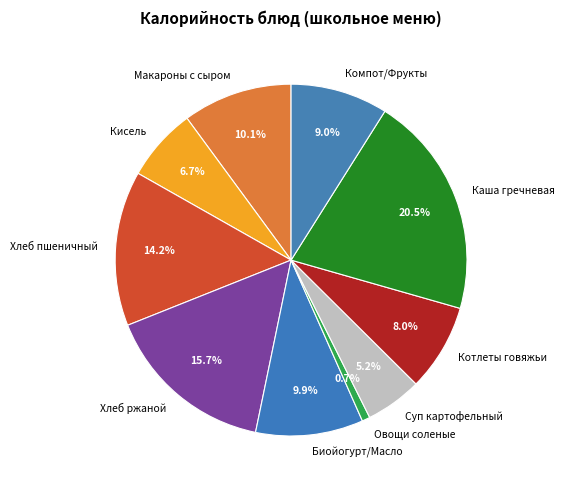

How many segments does this pie chart have?

10